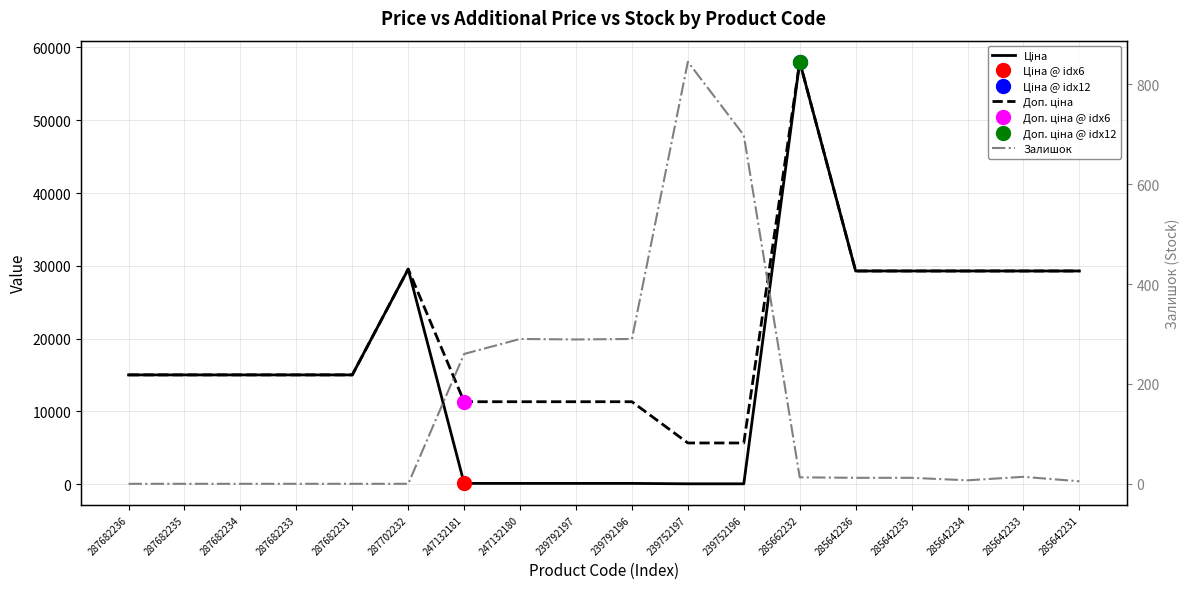

Is this an area chart (filled region under the line)?

No